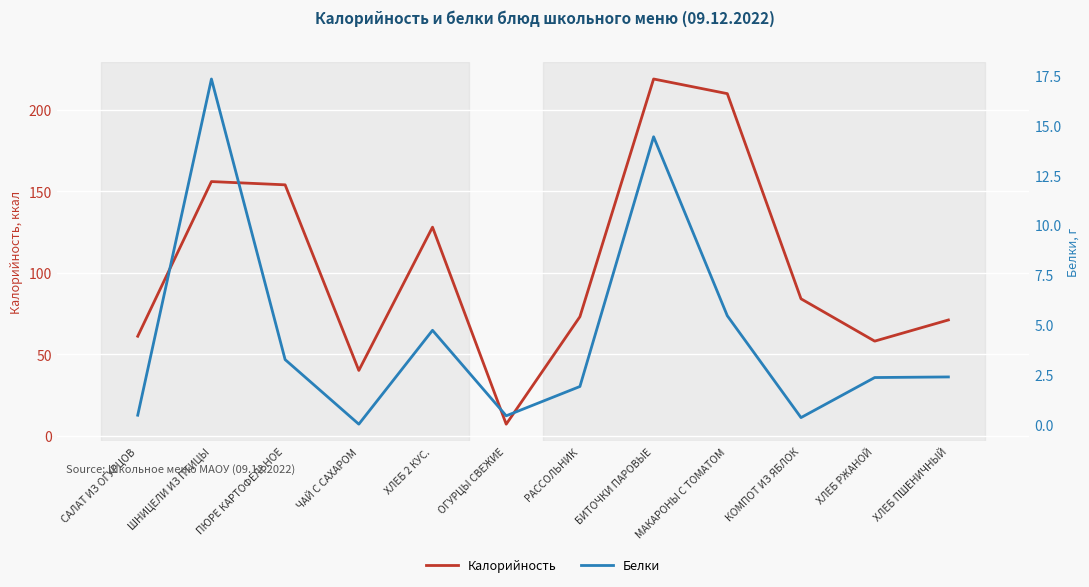

At which category does Белки reach its first local peak?

ШНИЦЕЛИ ИЗ ПТИЦЫ